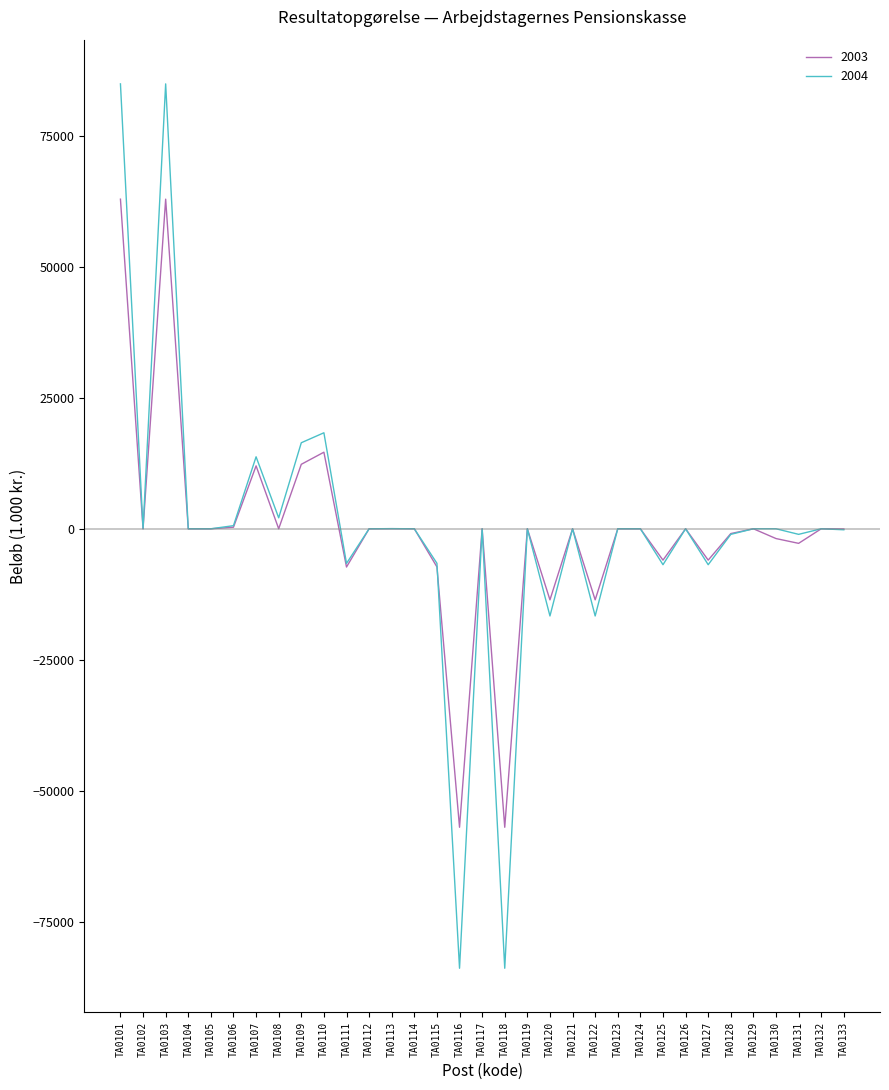

The value of 2004 at TA0129 is 0. True or false?

True